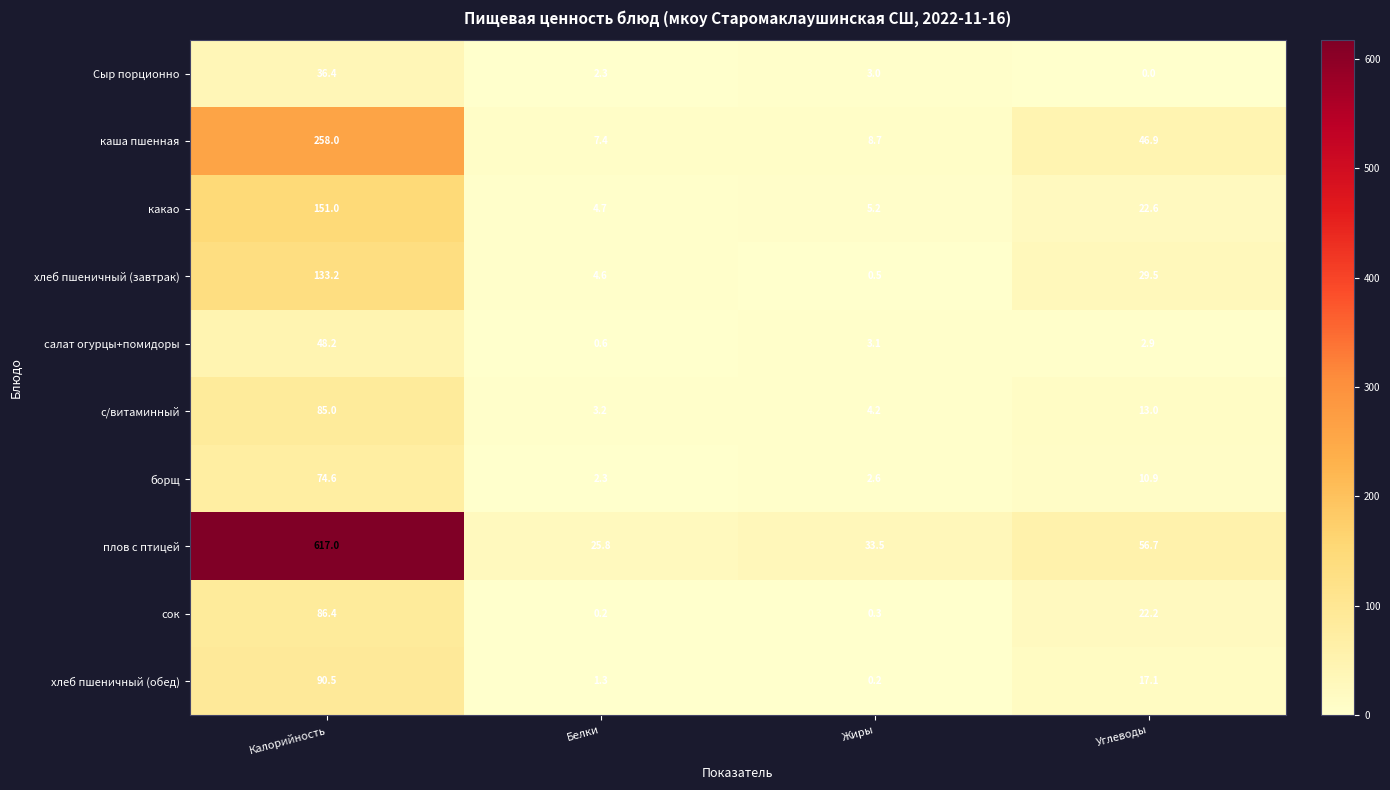

At which category does the chart reach its peak across all series?

Калорийность